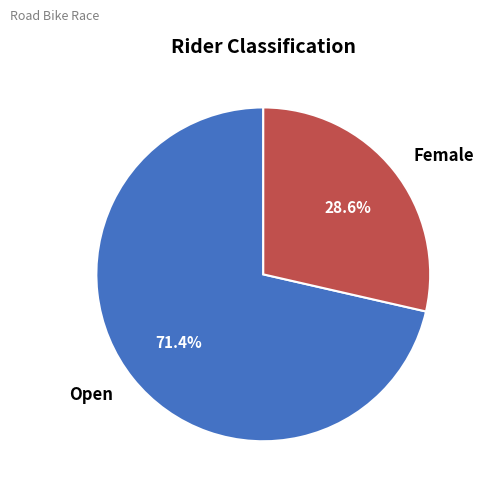

Which slice is the largest?

Open